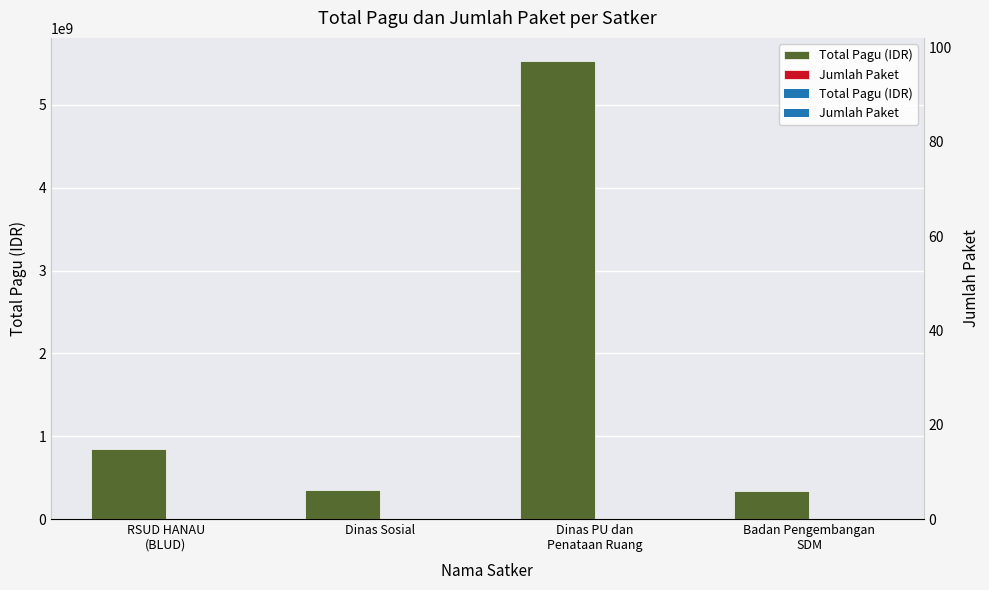

Rank the series by their maximum value, from lowest to highest.

Jumlah Paket, Total Pagu (IDR)